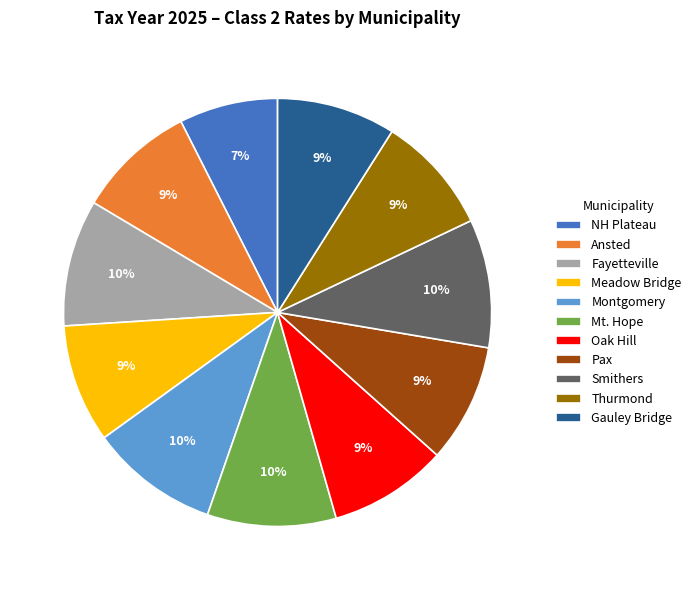

Is the sum of Fayetteville and Smithers greater than half?

No